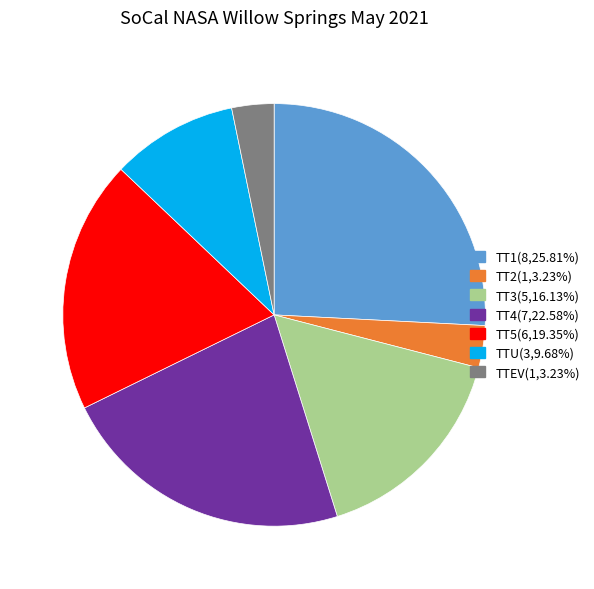

What is the ratio of the value at TT5 to the value at TT3?

1.2